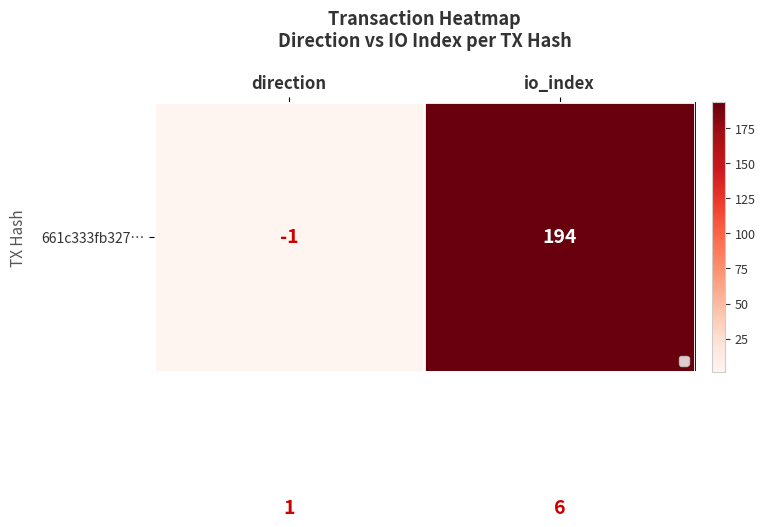

At which category is the sum across all series the highest?

io_index